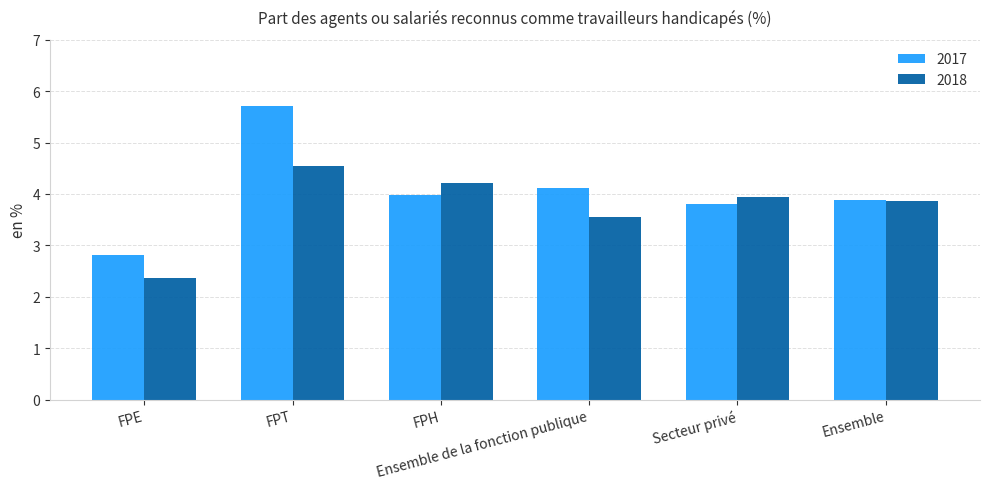

What is the sum of all 2018 values?

22.5